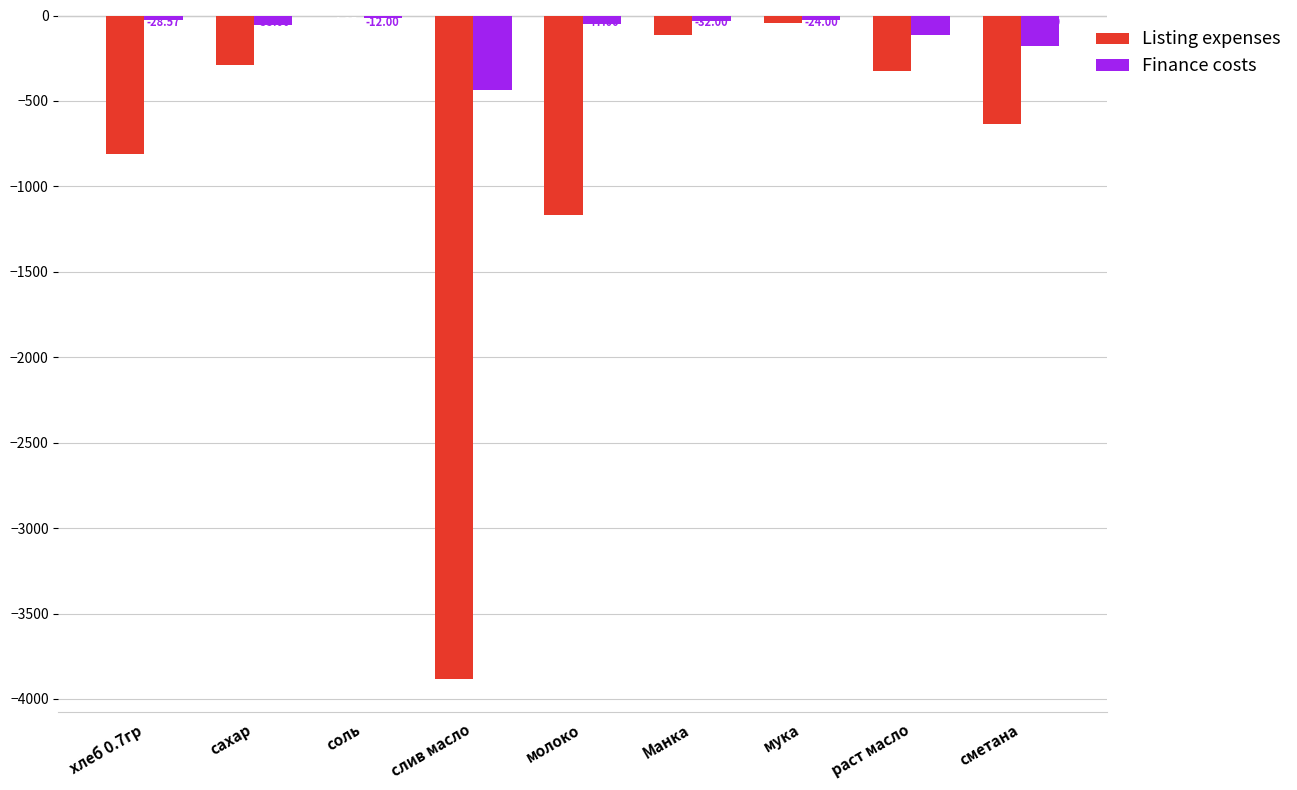

What is the sum of the Finance costs values at Манка and молоко?

-79.0